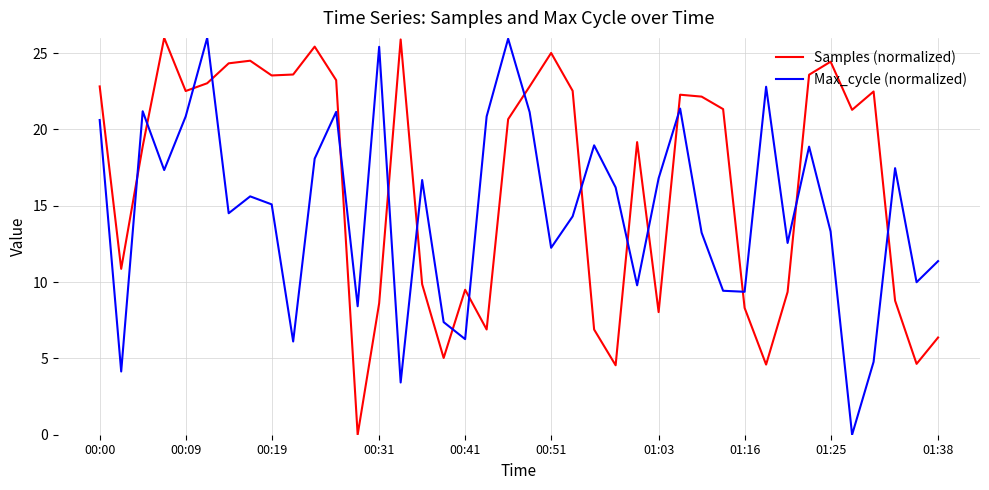

What is the average value of the Samples (normalized) series?

16.6